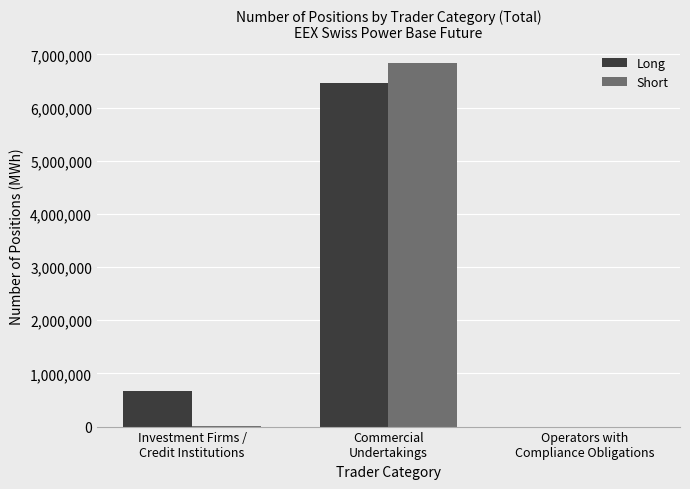

What is the approximate value of Long at Investment Firms /
Credit Institutions?

662840